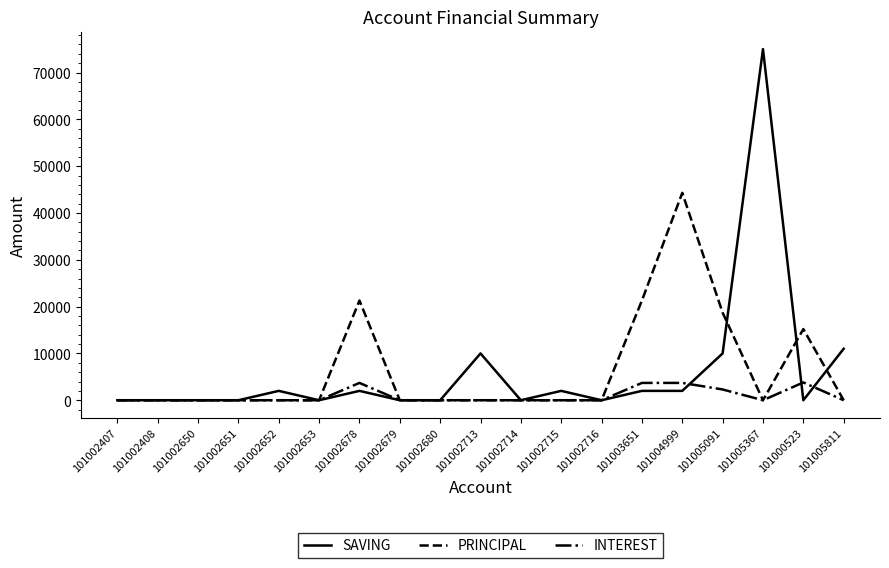

At which category is the sum across all series the highest?

101005367